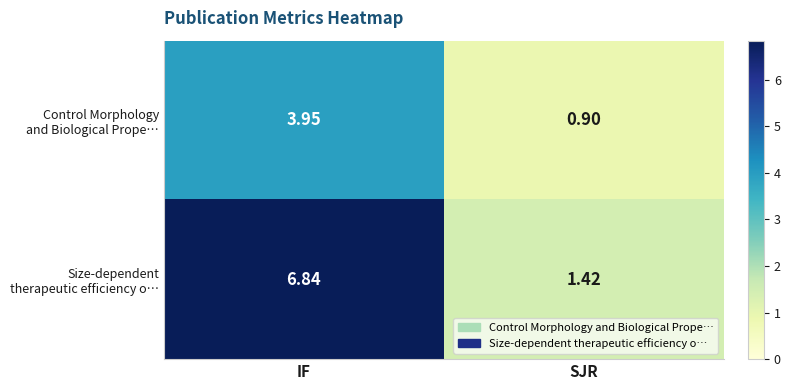

At which category is the sum across all series the highest?

IF